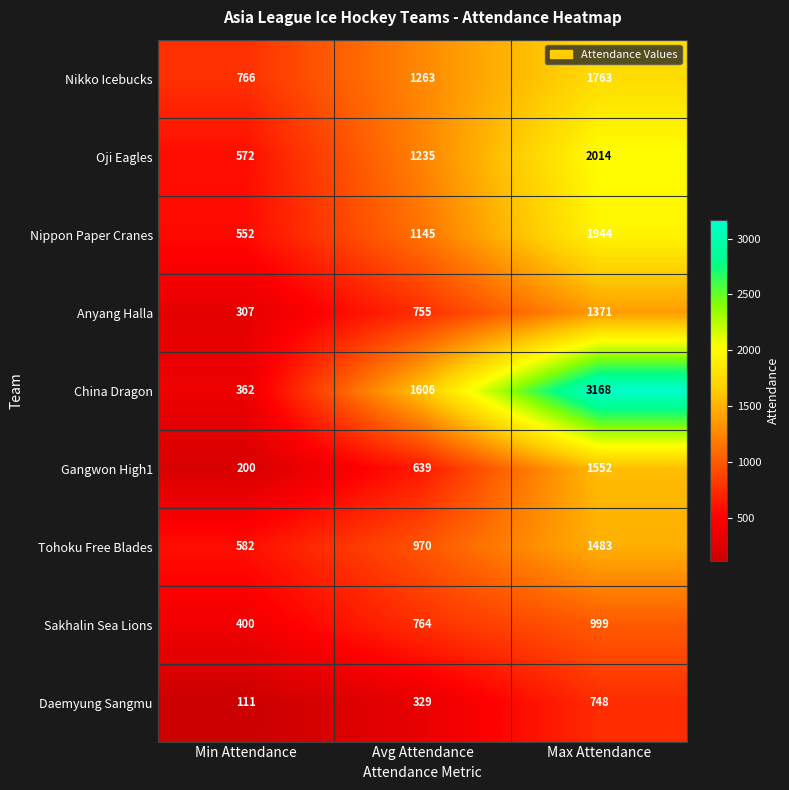

Which series changed the most between Min Attendance and Avg Attendance?

China Dragon